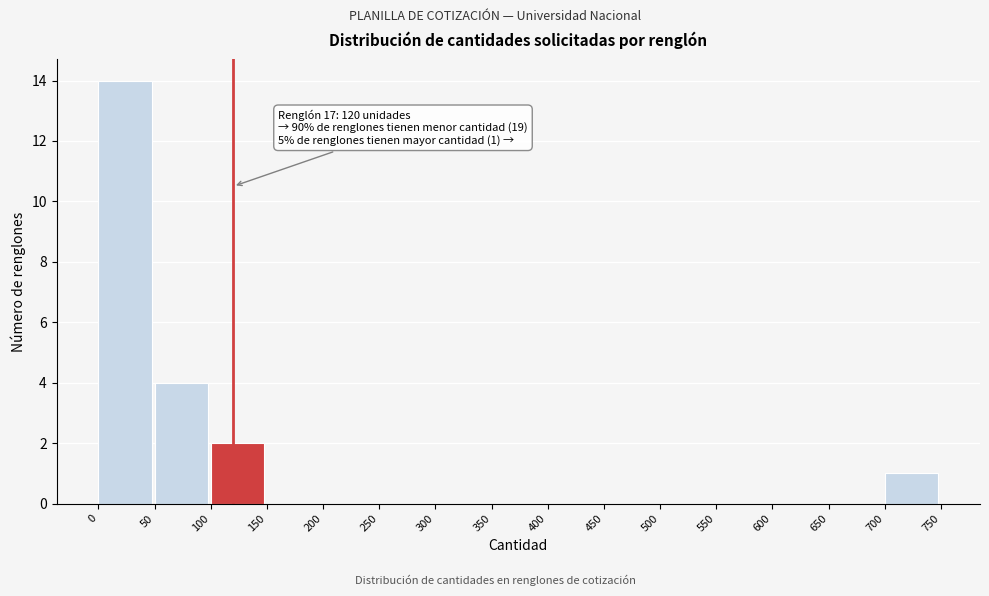

Which range on the x-axis has the tallest bar?

0 to 50